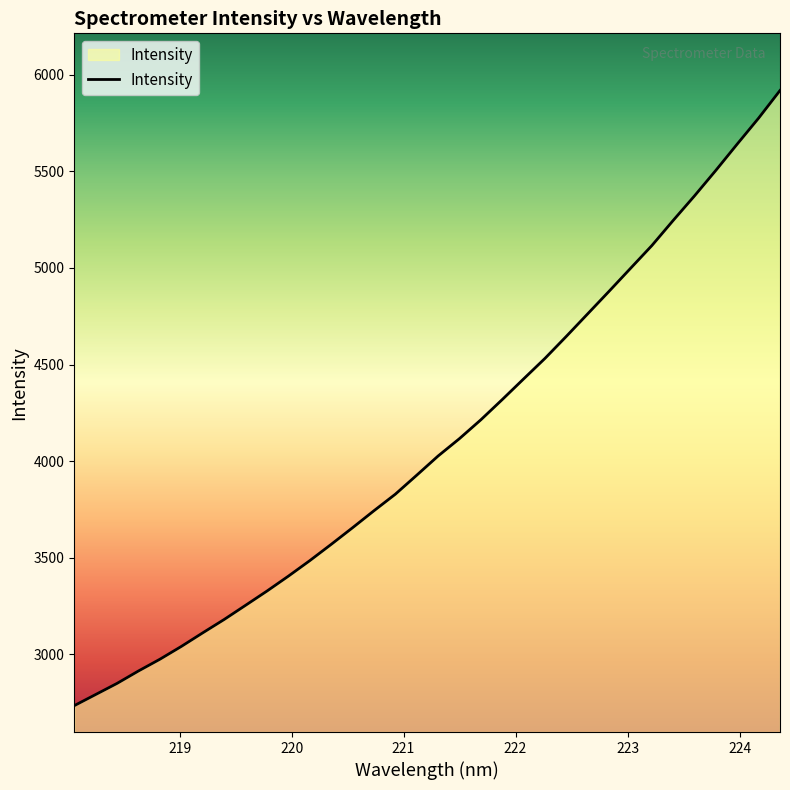

What is the difference between the maximum and minimum values?

3185.2